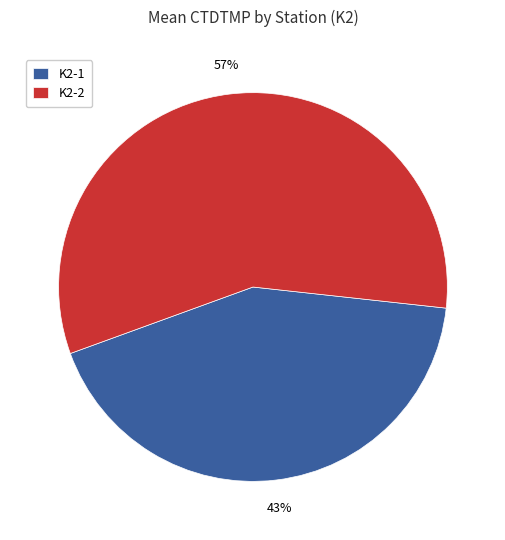

Which category has the biggest portion of the pie?

K2-2